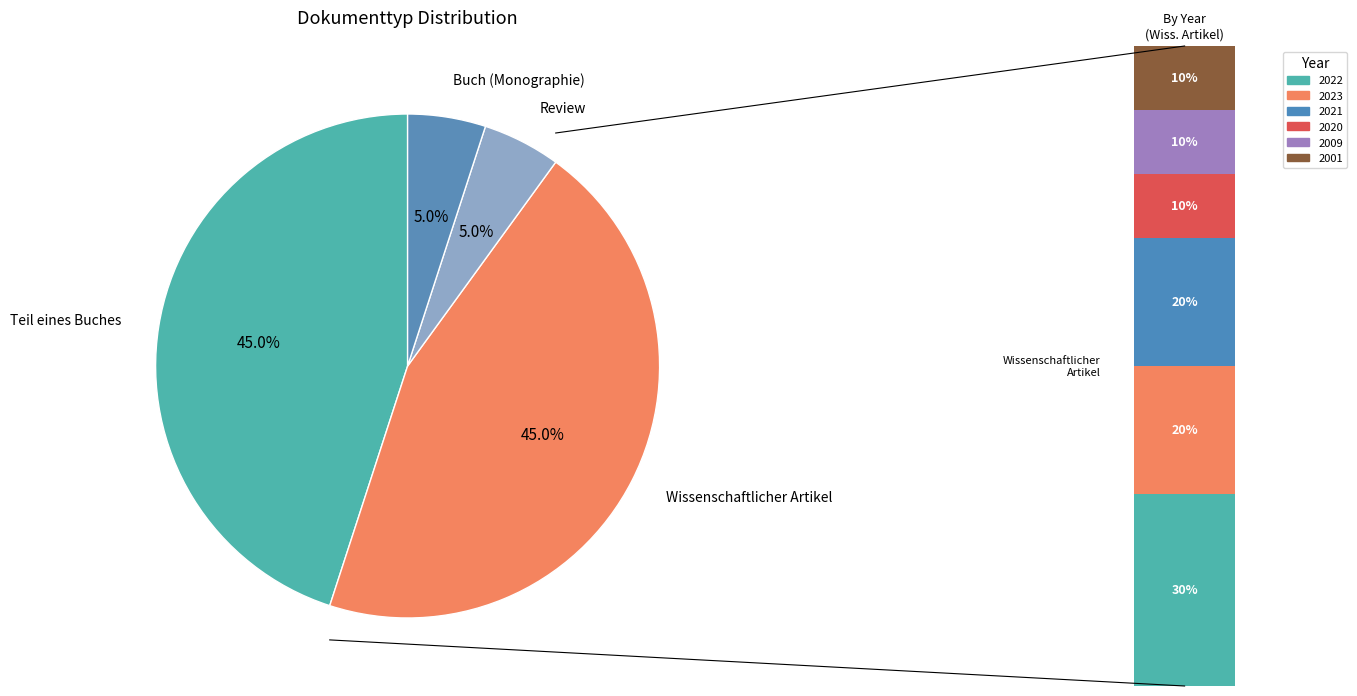

How many segments does this pie chart have?

4